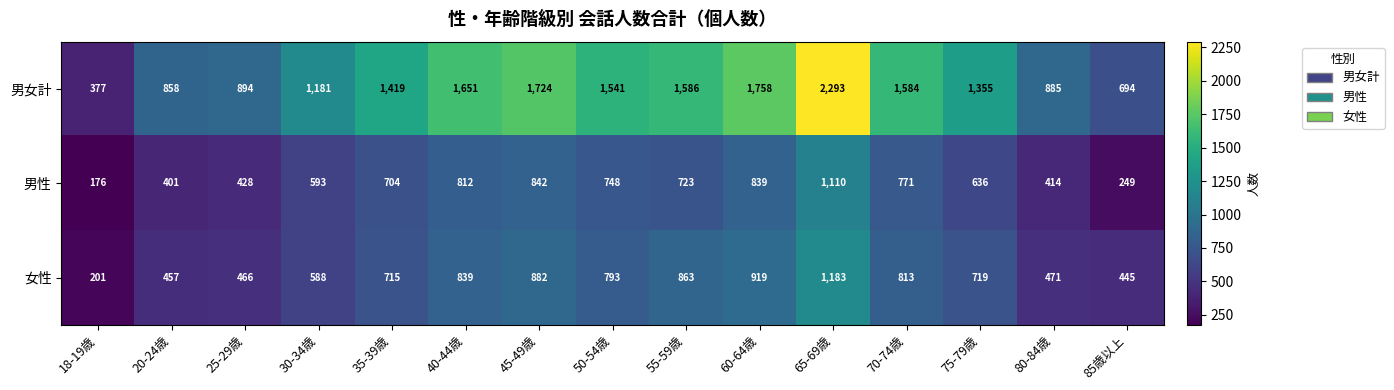

What is the difference between the highest and lowest values at 75-79歳?

719